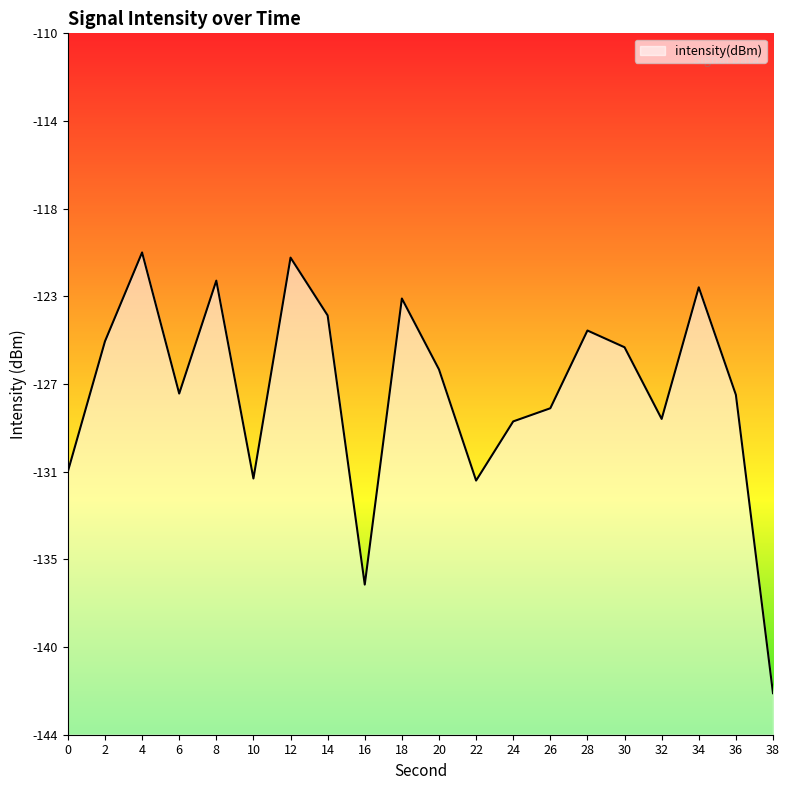

Count the number of data series in this chart.

1